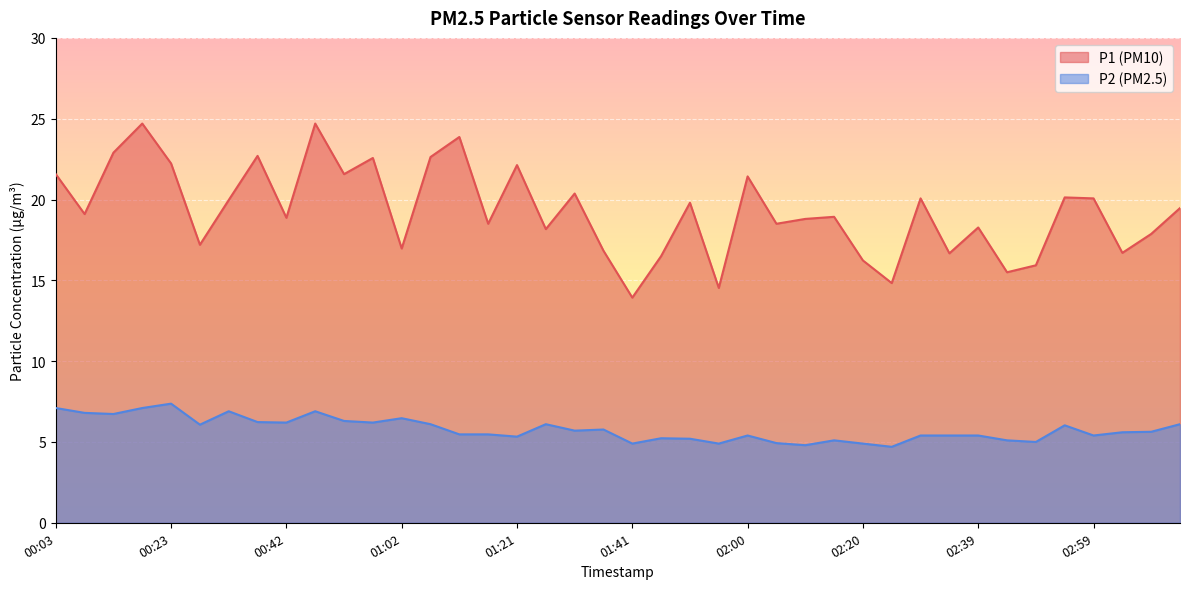

True or false: P2 and P1 cross at least once.

False